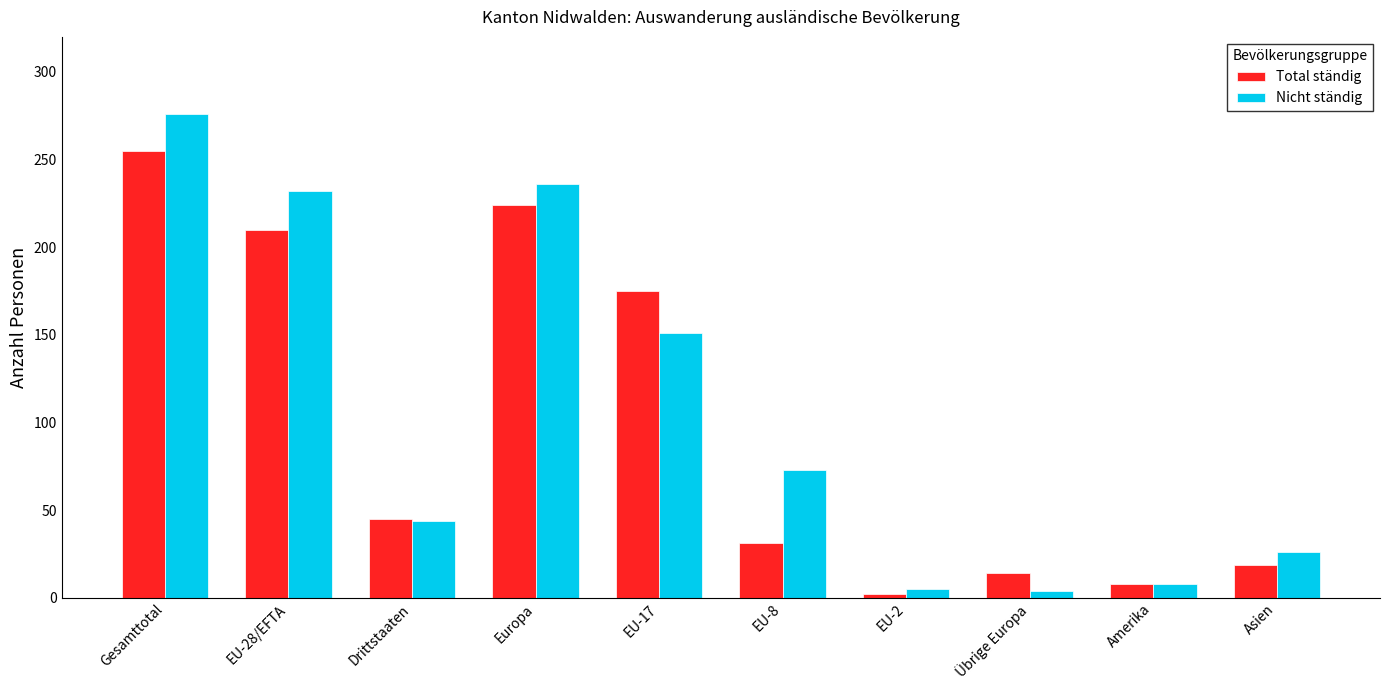

At which label does Total ständig reach its minimum?

EU-2